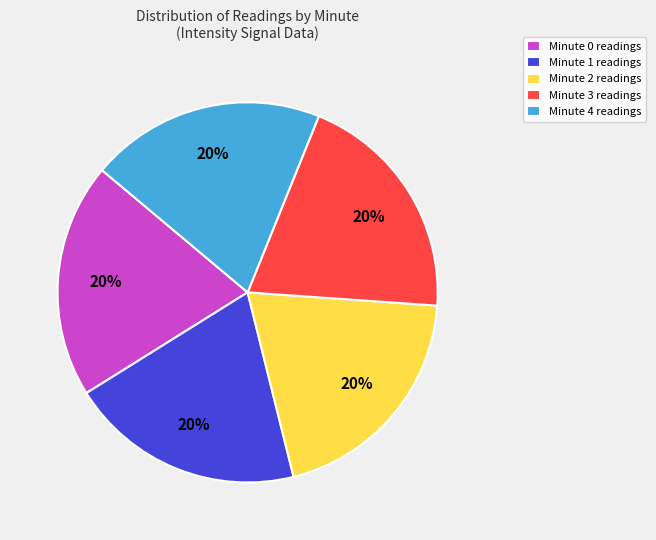

Approximately how many times larger is the value at Minute 1 readings compared to Minute 2 readings?

1.0